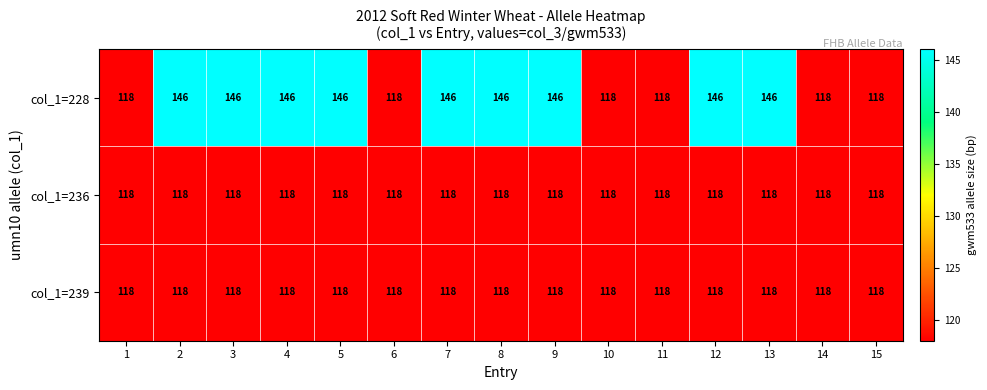

The value of col_1=228 at 6 is 32. True or false?

False